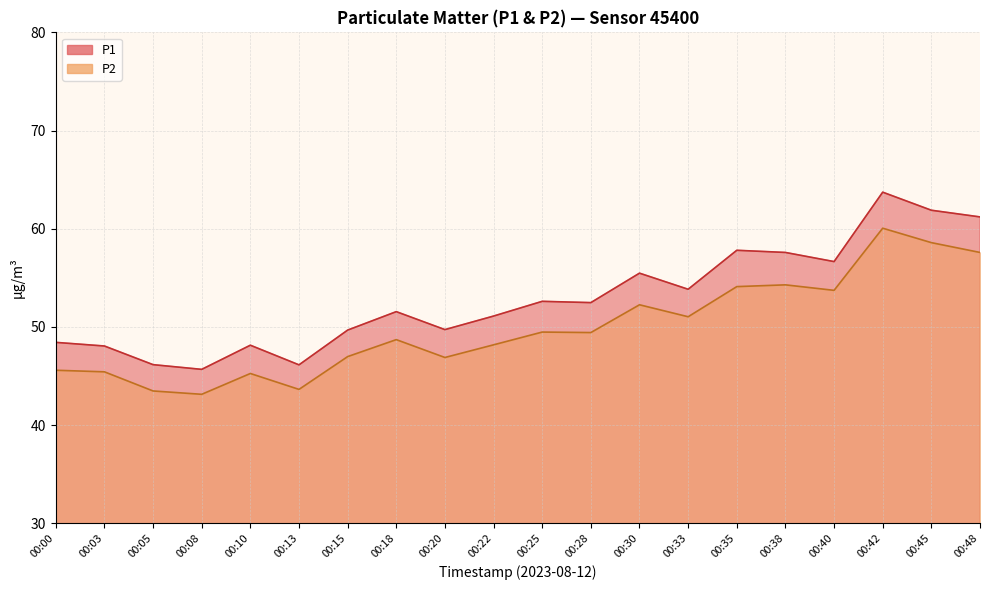

Reading left to right, list all the values displayed in this chart.

P1: 00:00=48.4	00:03=48.0	00:05=46.1	00:08=45.7	00:10=48.1	00:13=46.1	00:15=49.7	00:18=51.5	00:20=49.7	00:22=51.1	00:25=52.6	00:28=52.5	00:30=55.5	00:33=53.8	00:35=57.8	00:38=57.6	00:40=56.6	00:42=63.7	00:45=61.9	00:48=61.2
P2: 00:00=45.6	00:03=45.4	00:05=43.5	00:08=43.1	00:10=45.2	00:13=43.6	00:15=47.0	00:18=48.7	00:20=46.9	00:22=48.2	00:25=49.5	00:28=49.4	00:30=52.2	00:33=51.0	00:35=54.1	00:38=54.3	00:40=53.7	00:42=60.0	00:45=58.6	00:48=57.6